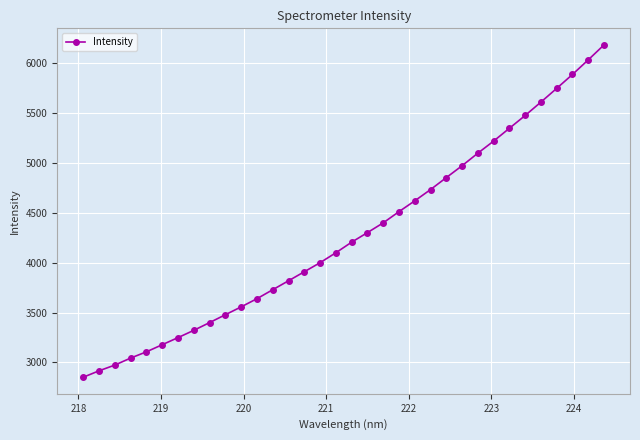

What is the minimum value shown in the chart?

2852.1